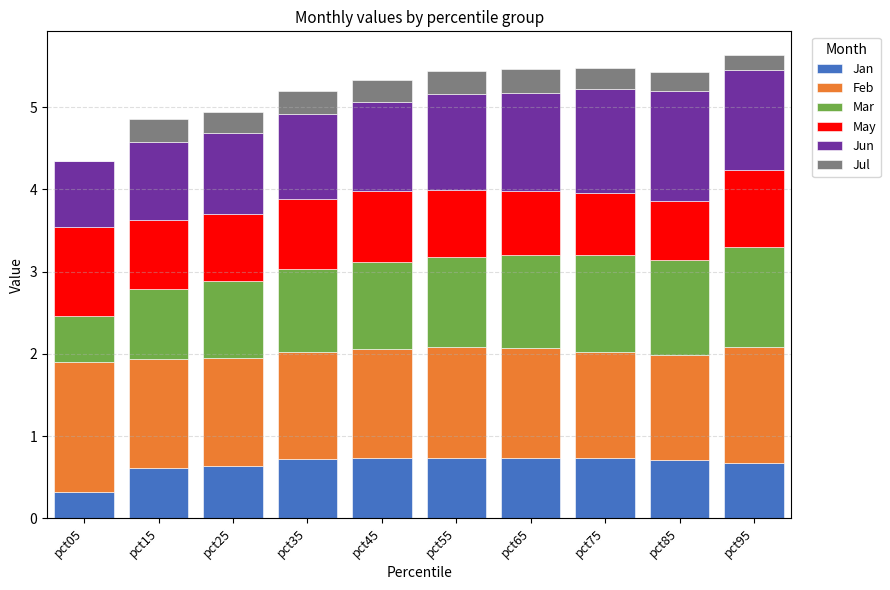

The value of Jan at pct85 is 0.7. True or false?

True